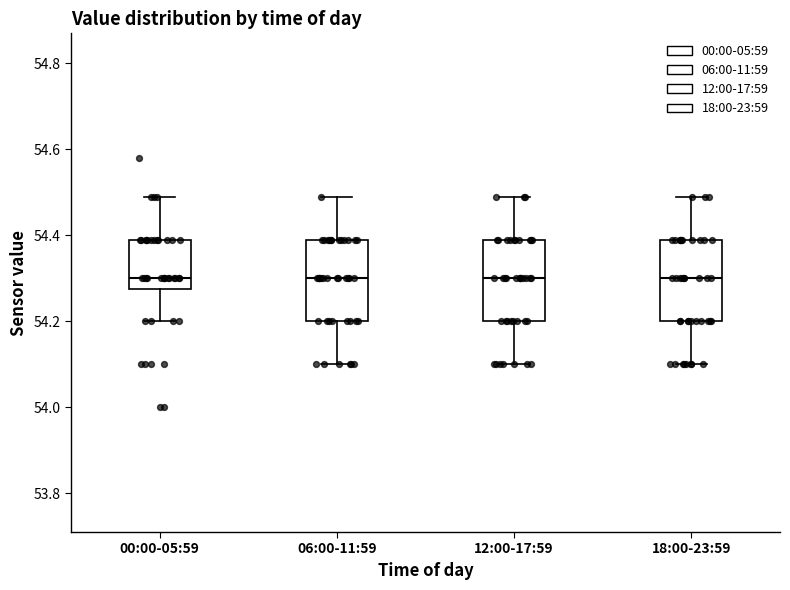

Reading left to right, read every box against the y-axis: the position of its median line, the range the box covers, and the ends of its whiskers. The values are not printed on the chart, so give them approximately, as read against the axis.

00:00-05:59: median 54.30, box 54.28 to 54.40, whiskers 54.20 to 54.50
06:00-11:59: median 54.30, box 54.20 to 54.40, whiskers 54.10 to 54.50
12:00-17:59: median 54.30, box 54.20 to 54.40, whiskers 54.10 to 54.50
18:00-23:59: median 54.30, box 54.20 to 54.40, whiskers 54.10 to 54.50